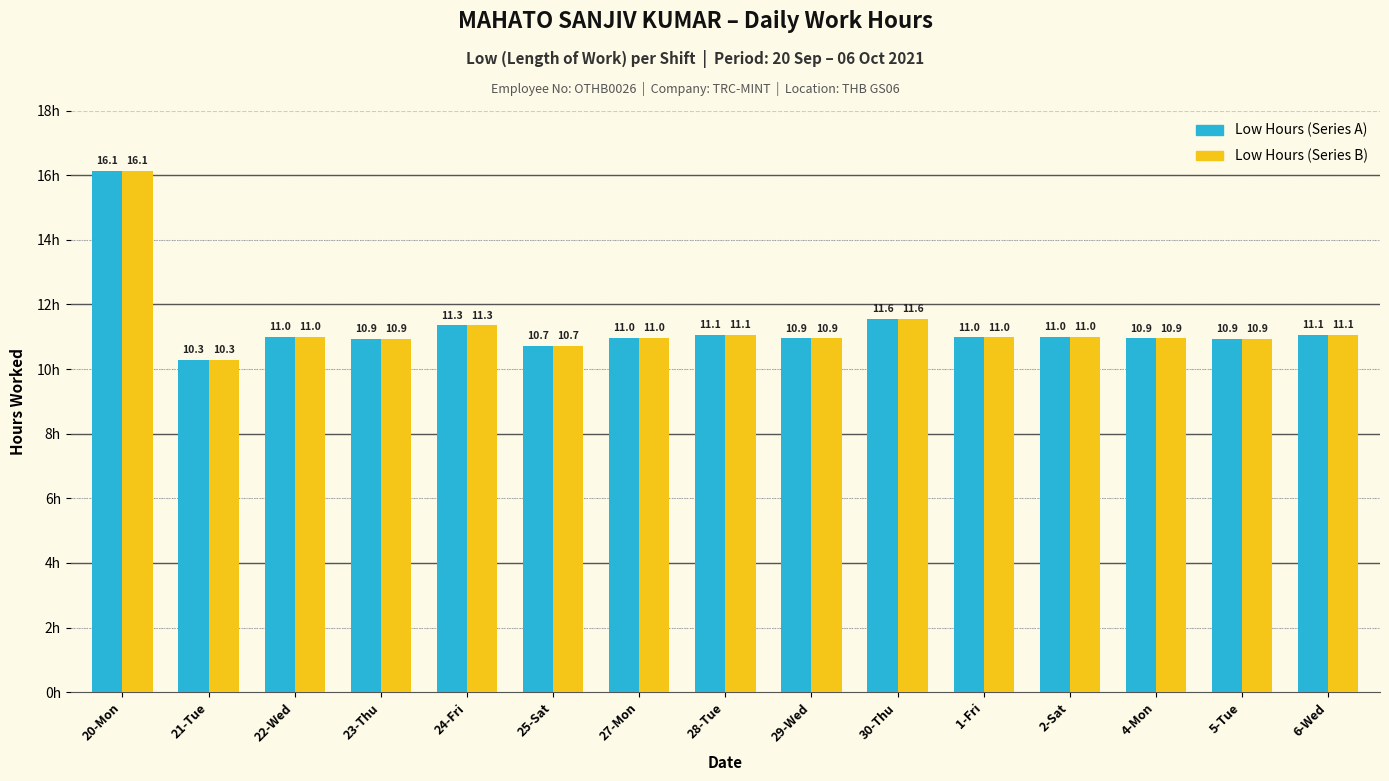

What is the smallest value displayed?

10.3